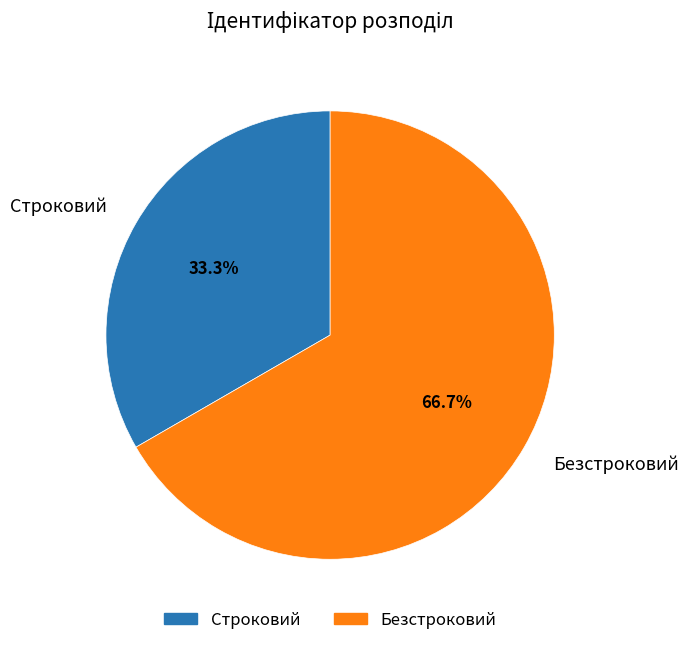

Which category has the smallest portion of the pie?

Строковий